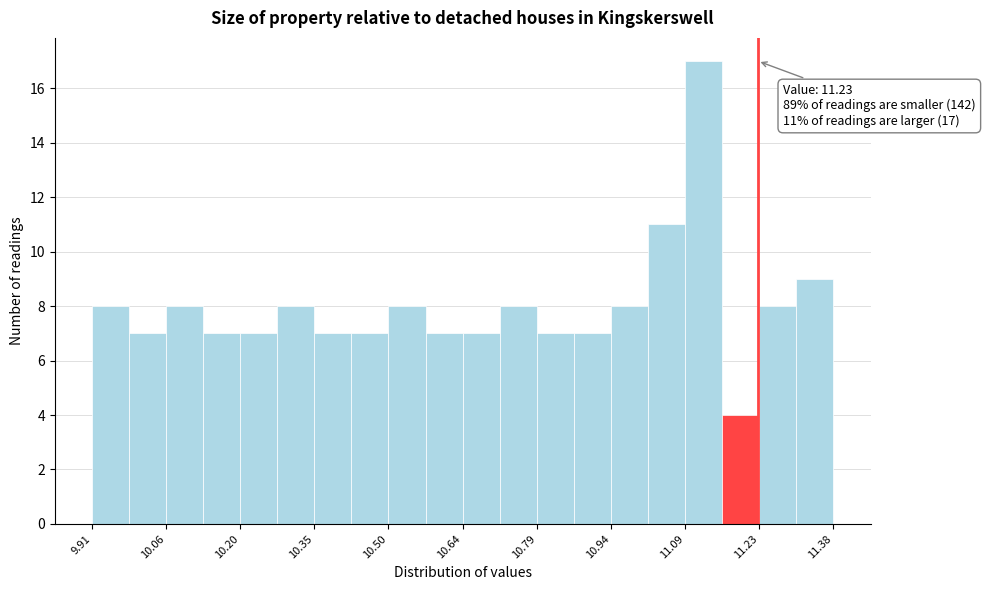

Around what value on the x-axis is the tallest bar? Give the approximate position of its centre, as read against the axis.

11.12